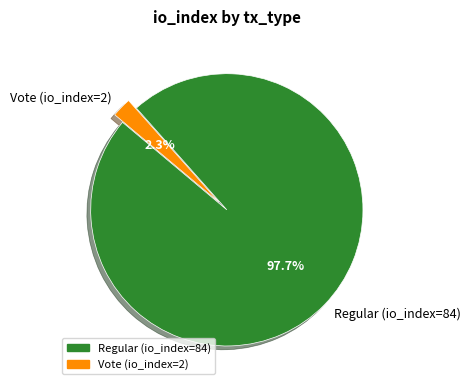

How many slices are in this pie chart?

2